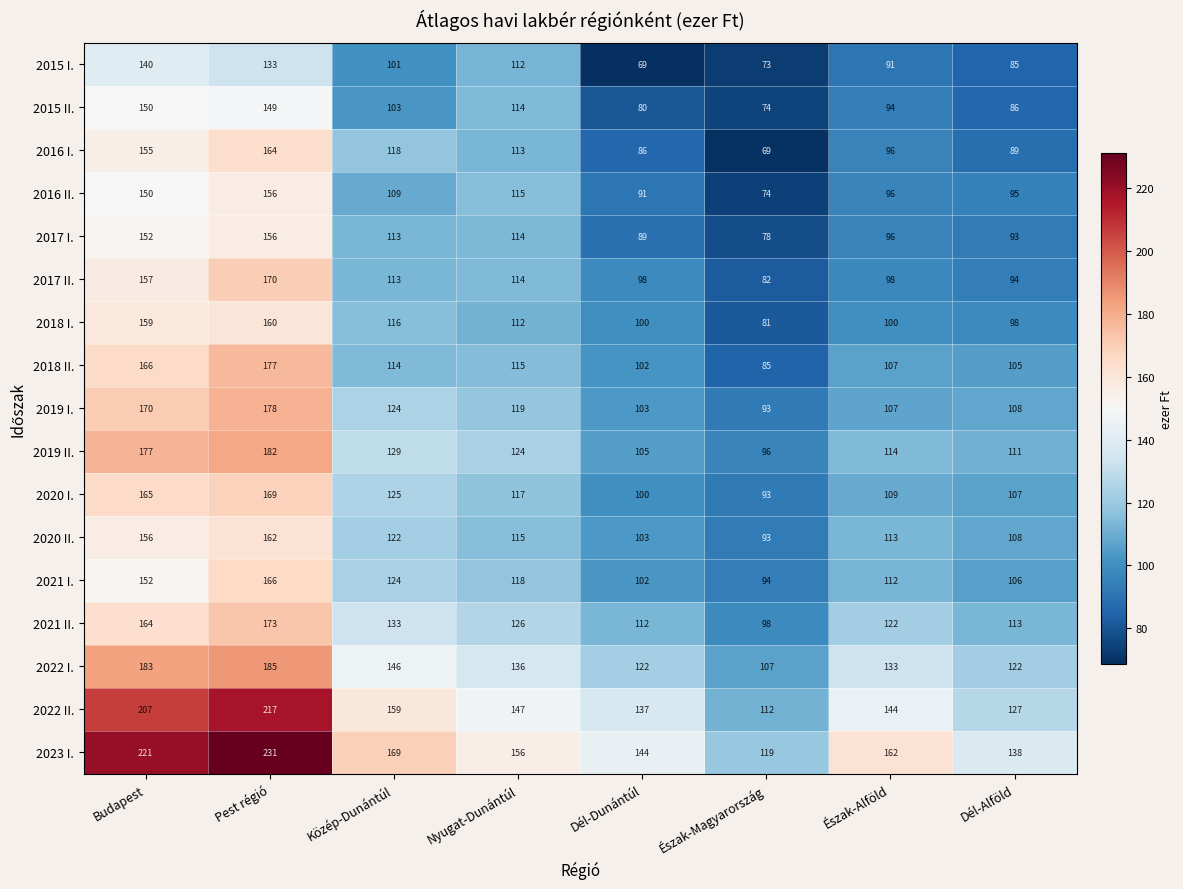

Is it true that 2017 II. equals 98 at Dél-Dunántúl?

True